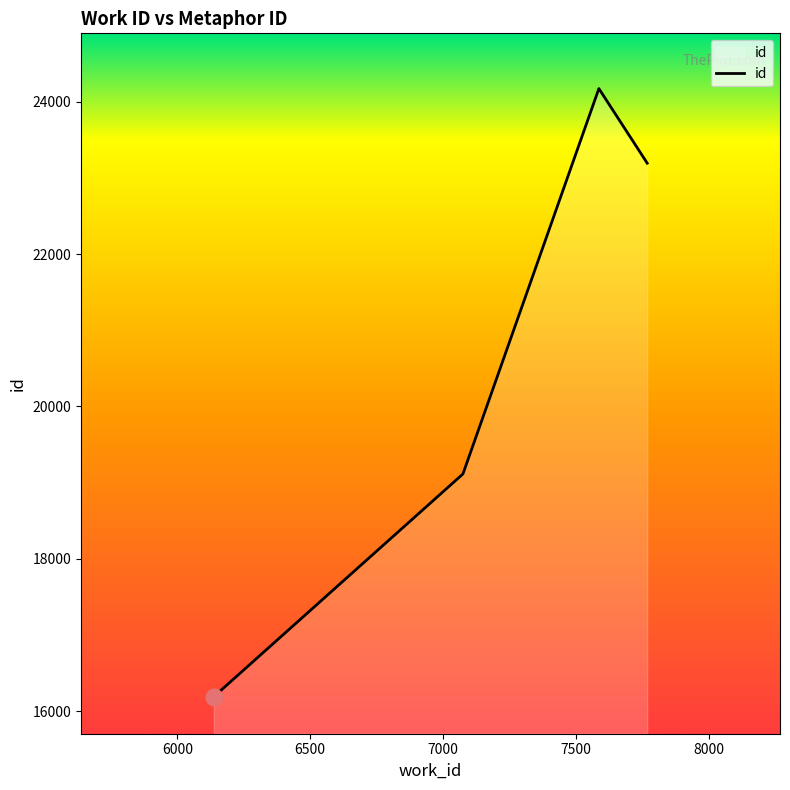

What is the minimum value shown in the chart?

16190